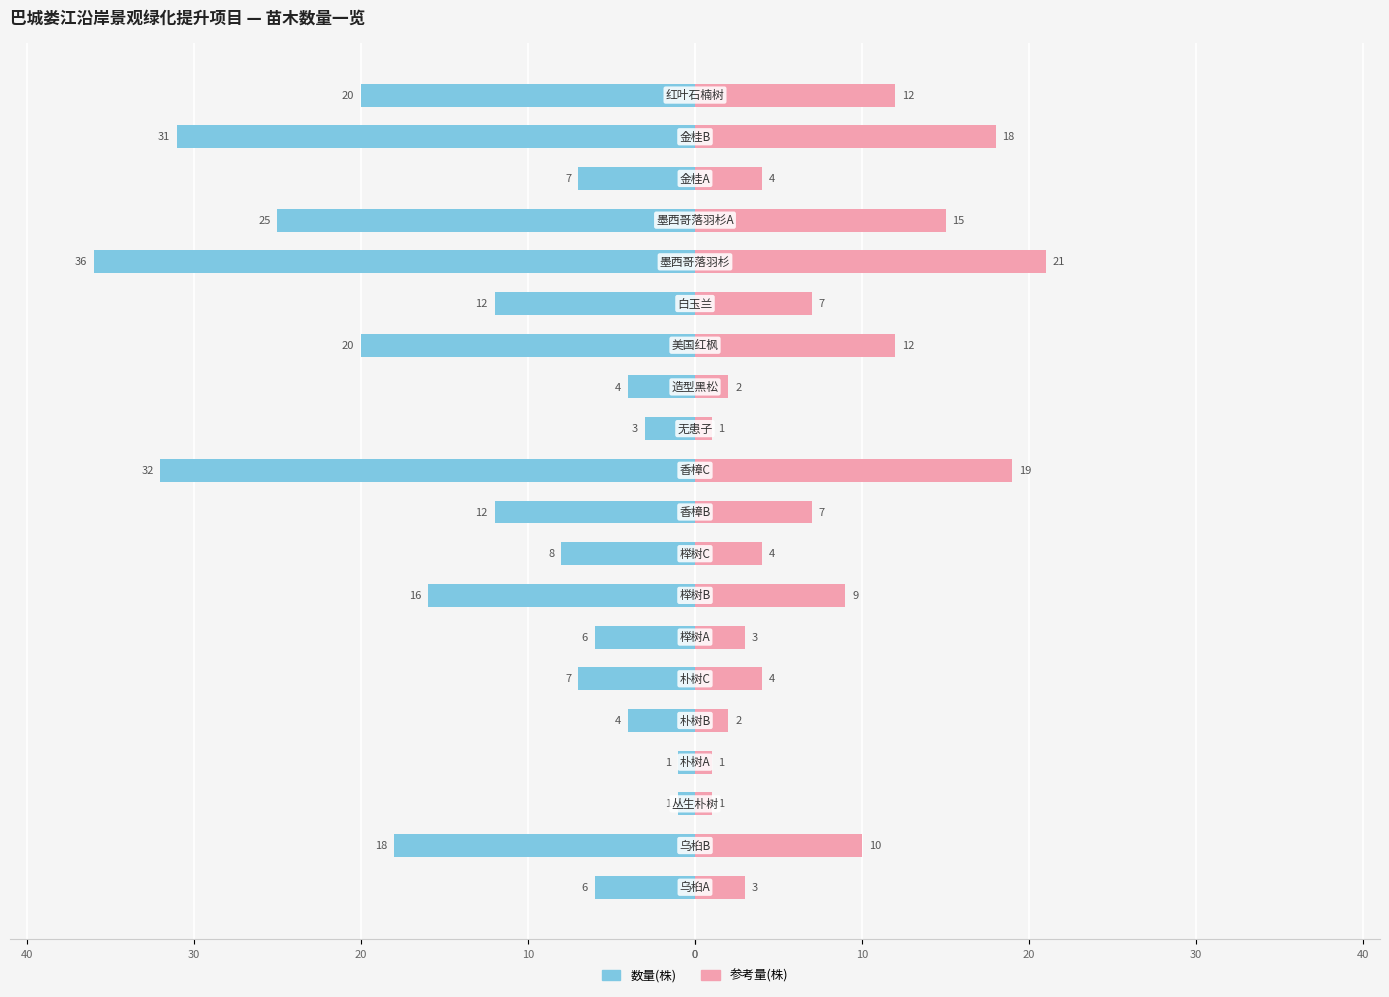

Reading left to right, list all the values displayed in this chart.

数量(株): -6	-18	-1	-1	-4	-7	-6	-16	-8	-12	-32	-3	-4	-20	-12	-36	-25	-7	-31	-20
参考量(株): 3	10	1	1	2	4	3	9	4	7	19	1	2	12	7	21	15	4	18	12